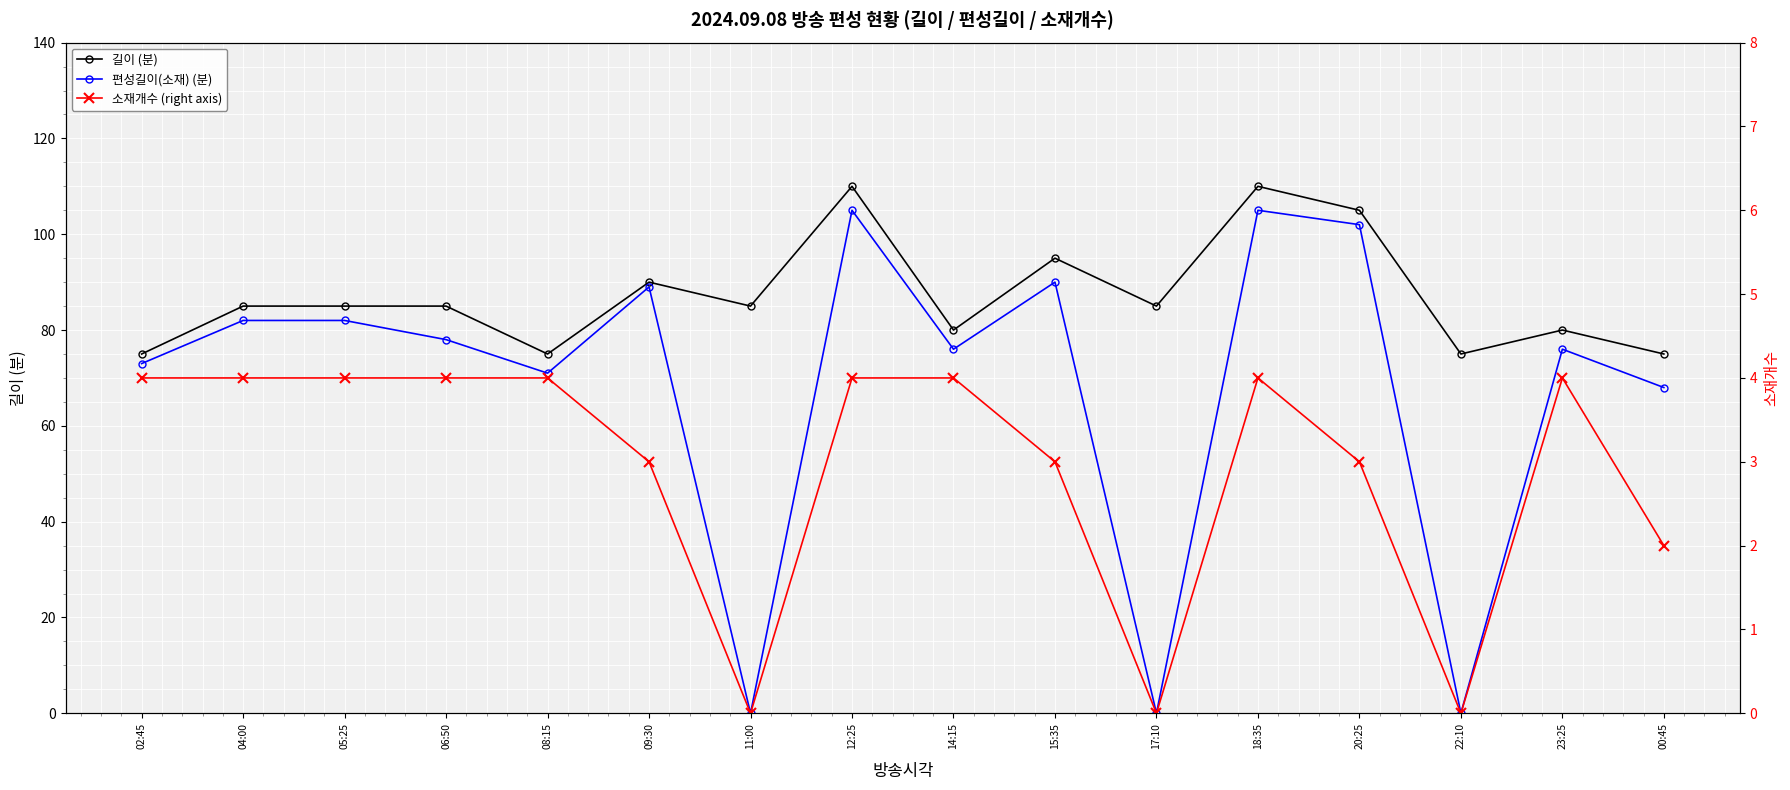

In 편성길이(소재) (분), how many points are lower than both neighbors (excluding endpoints)?

5